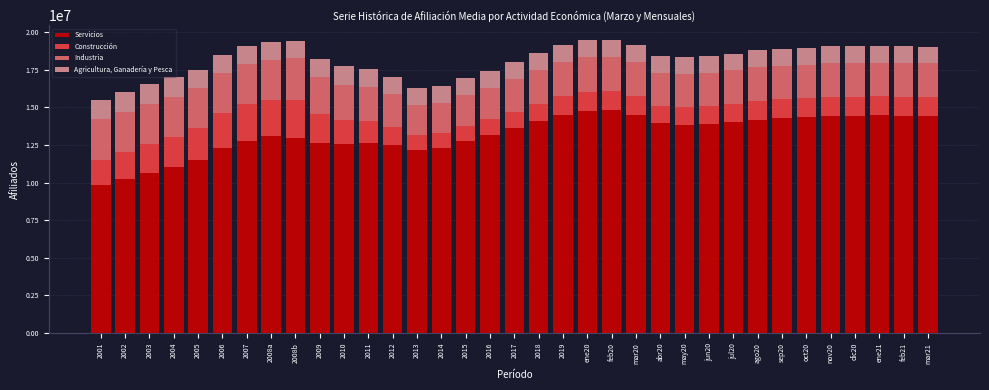

The value of Servicios at 2005 is 11522065.9. True or false?

True